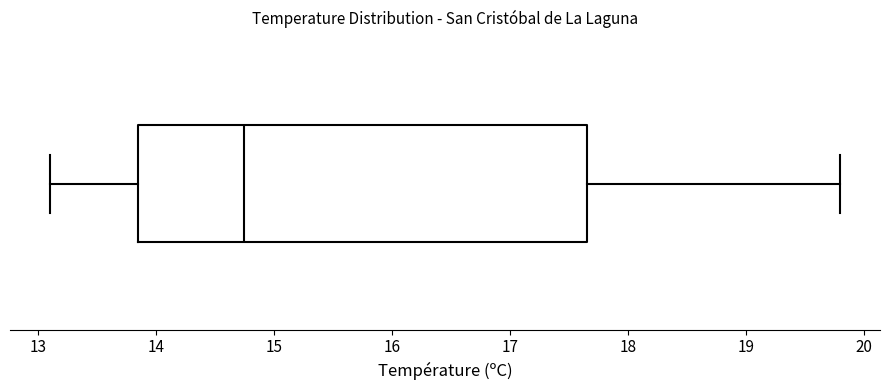

Where is the left edge of the box on the x-axis? The values are not printed on the chart, so give them approximately, as read against the axis.

13.9